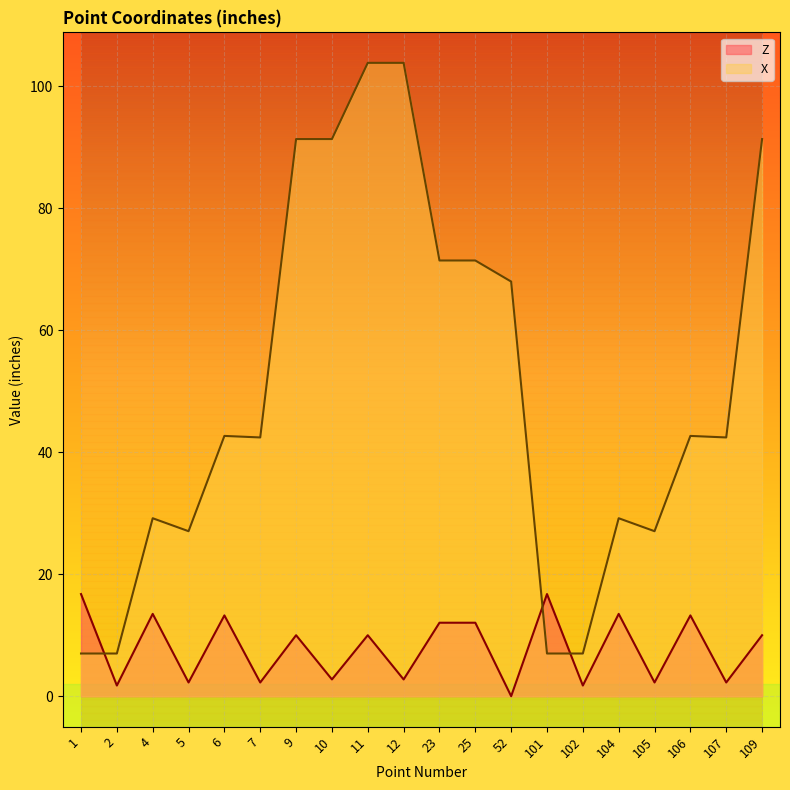

List the labels in order of Z value, smallest first.

52, 2, 102, 5, 7, 105, 107, 10, 12, 9, 11, 109, 23, 25, 6, 106, 4, 104, 1, 101